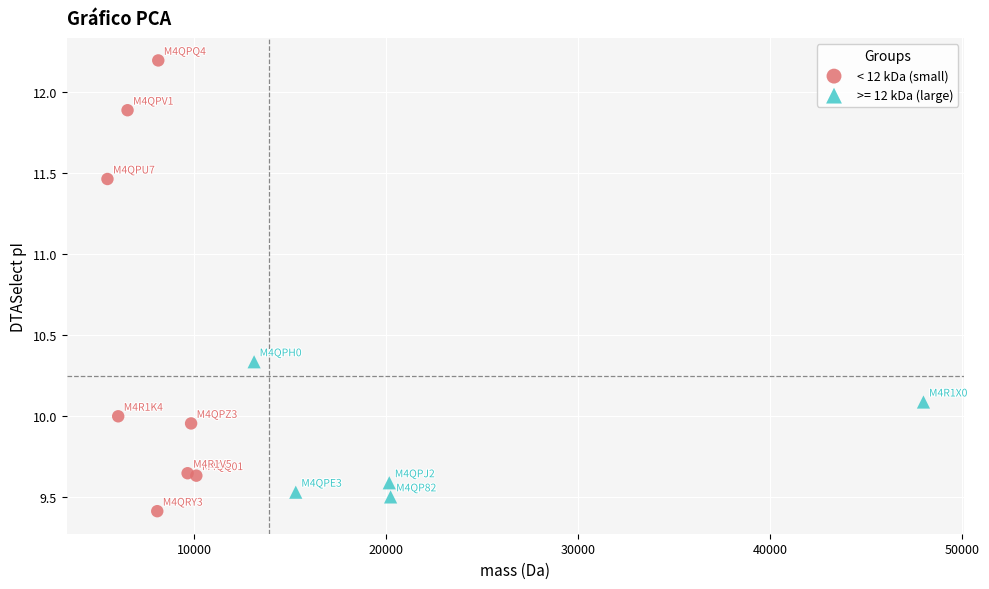

Which series has the largest Y range (max minus min)?

< 12 kDa (small)